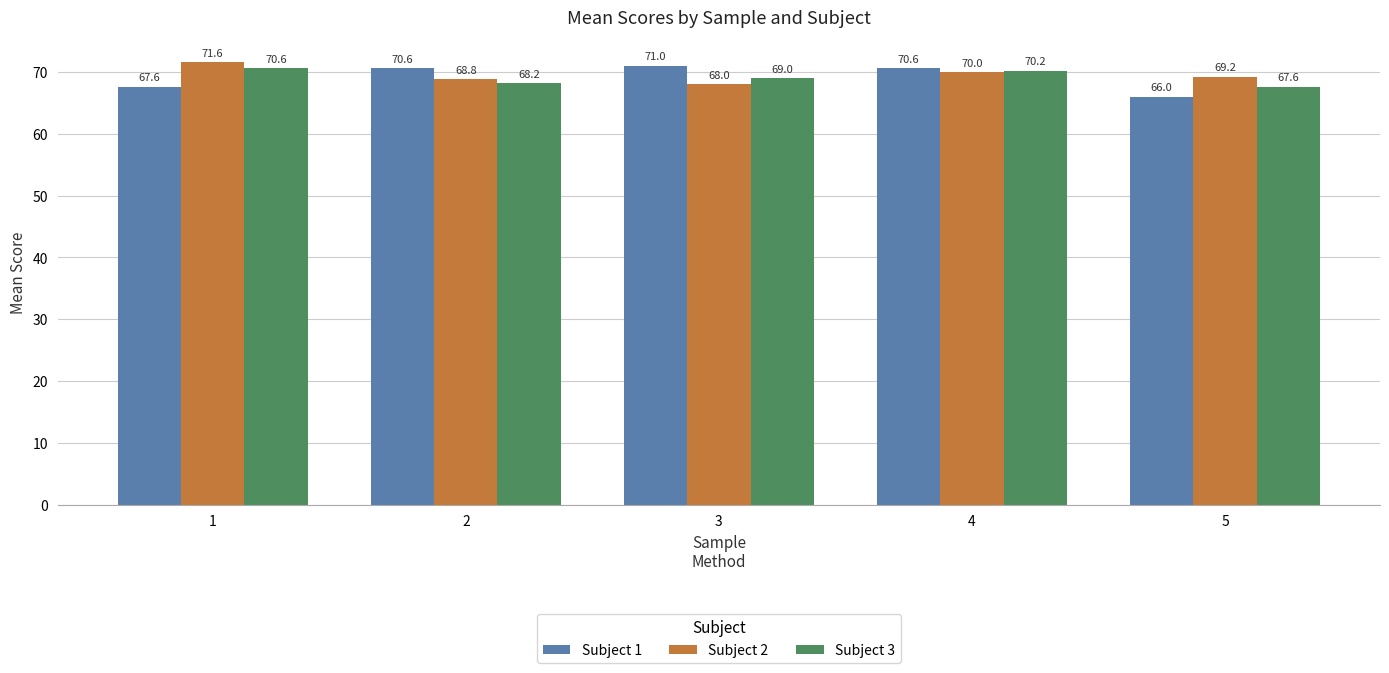

What is the difference between the Subject 1 values at 3 and 2?

0.4